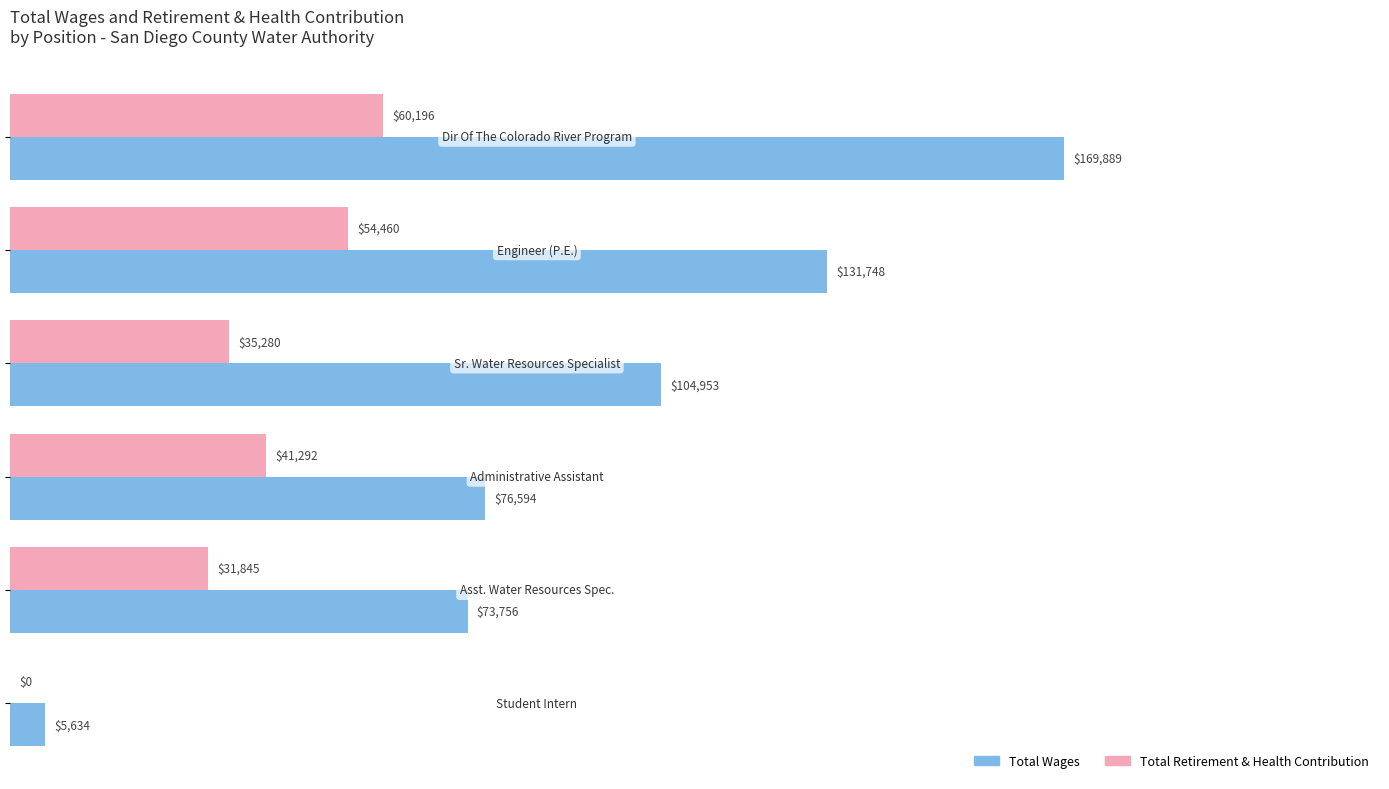

How many categories are shown in the chart?

6